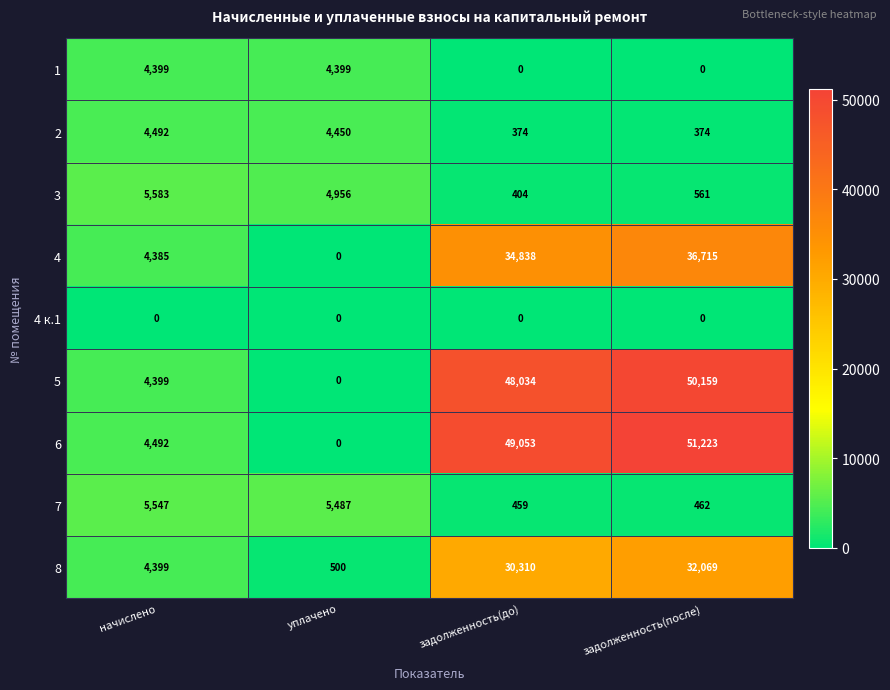

List the series in order of their peak value, lowest first.

4 к.1, 1, 2, 7, 3, 8, 4, 5, 6